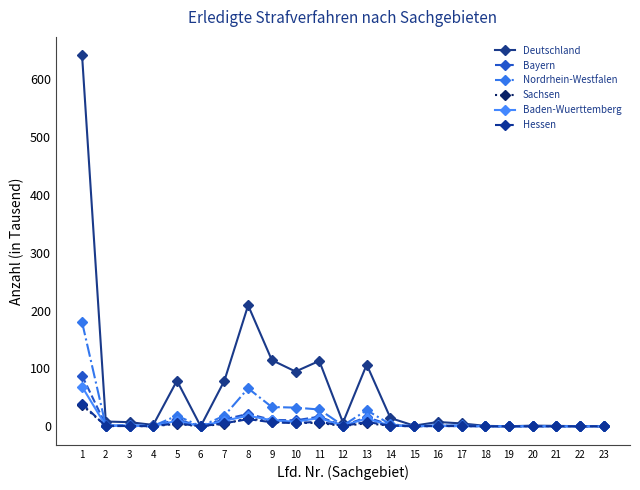

Which series has the largest range (max minus min)?

Deutschland